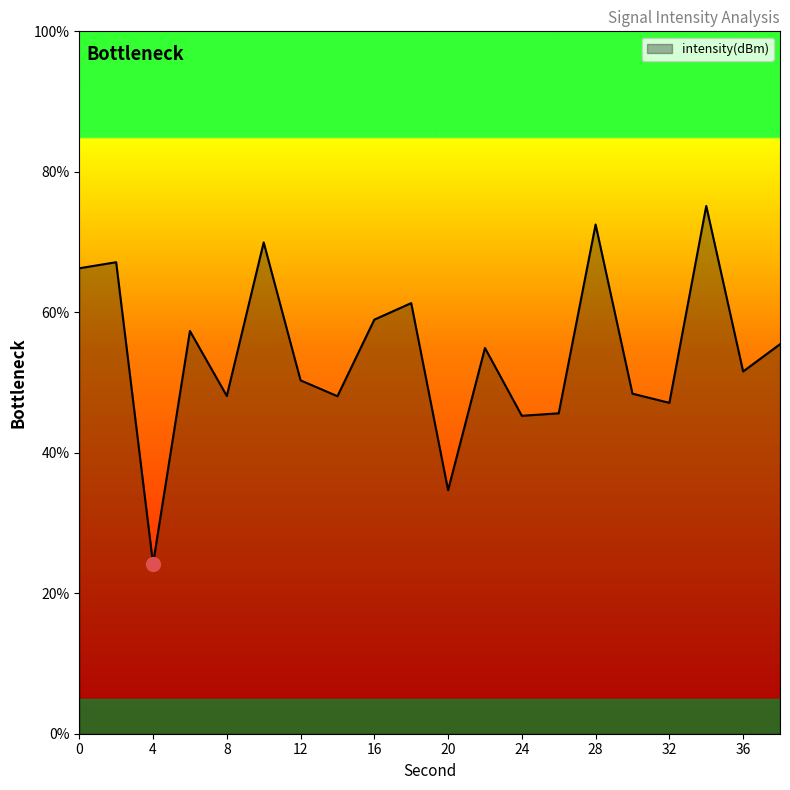

What is the difference between the maximum and minimum values?

50.9